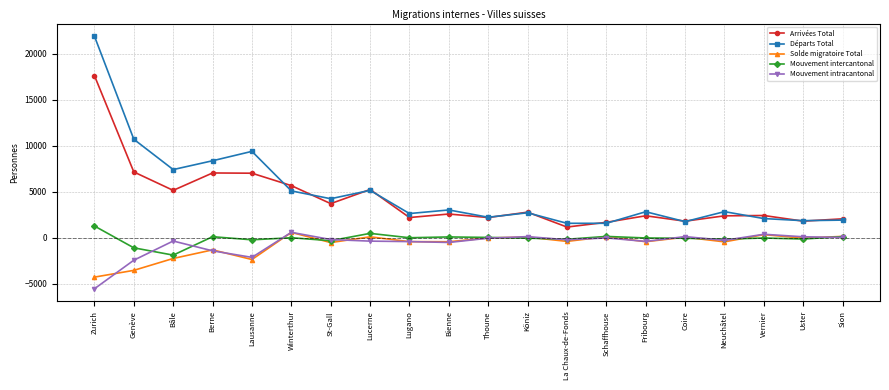

Between Genève and Vernier, which series saw the biggest shift?

Départs Total